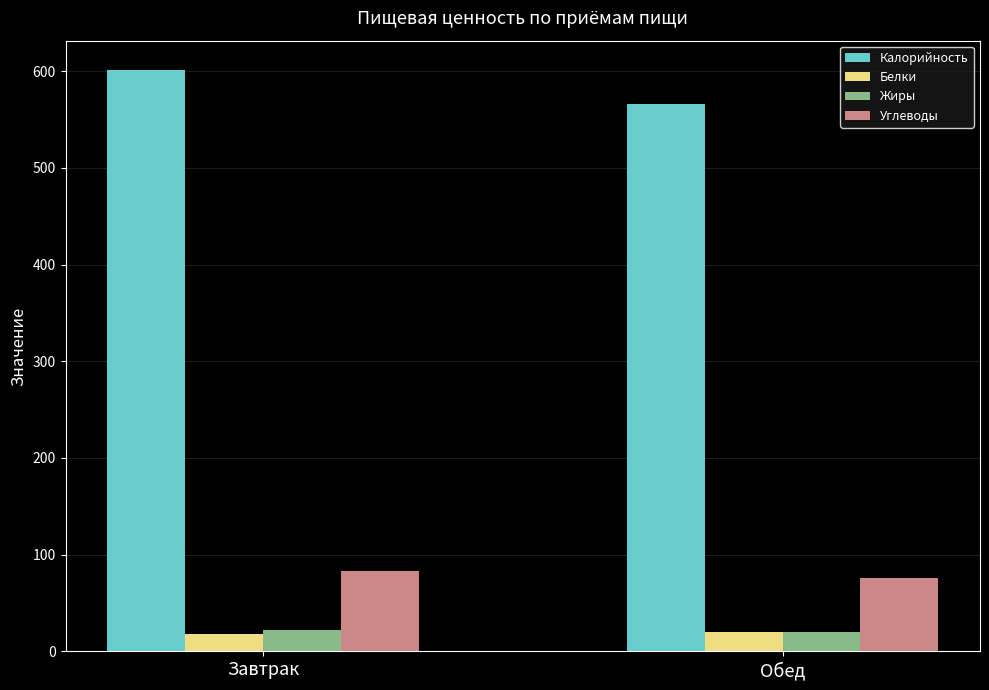

Which series has the largest total across all categories?

Калорийность